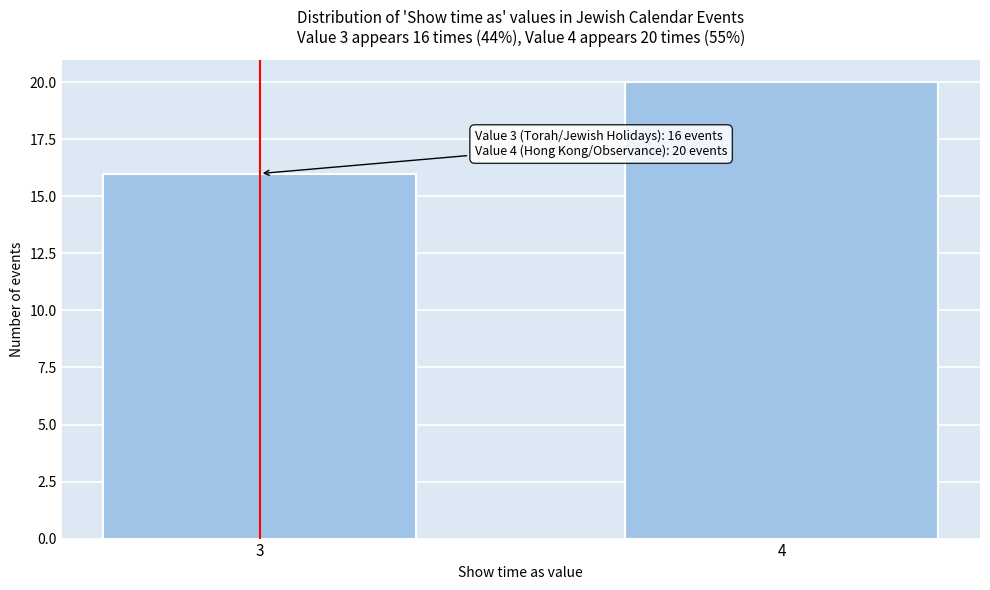

Reading right to left, transcribe all the data shown in this chart.

4=20	3=16